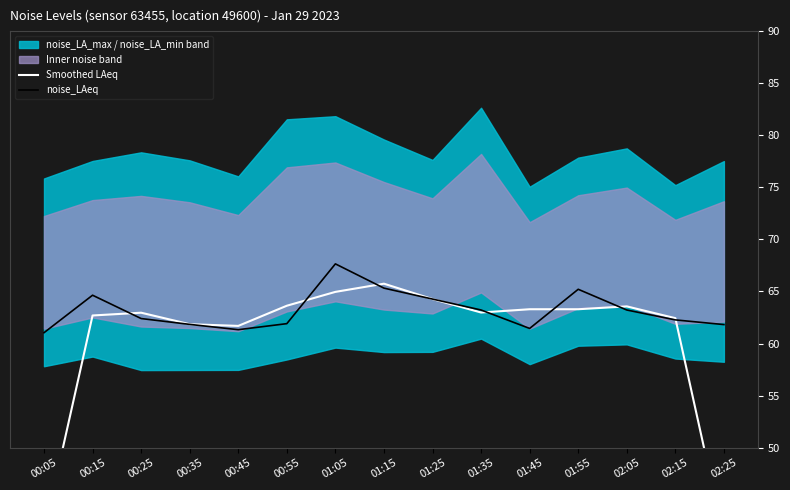

At which category does the chart reach its minimum across all series?

02:25